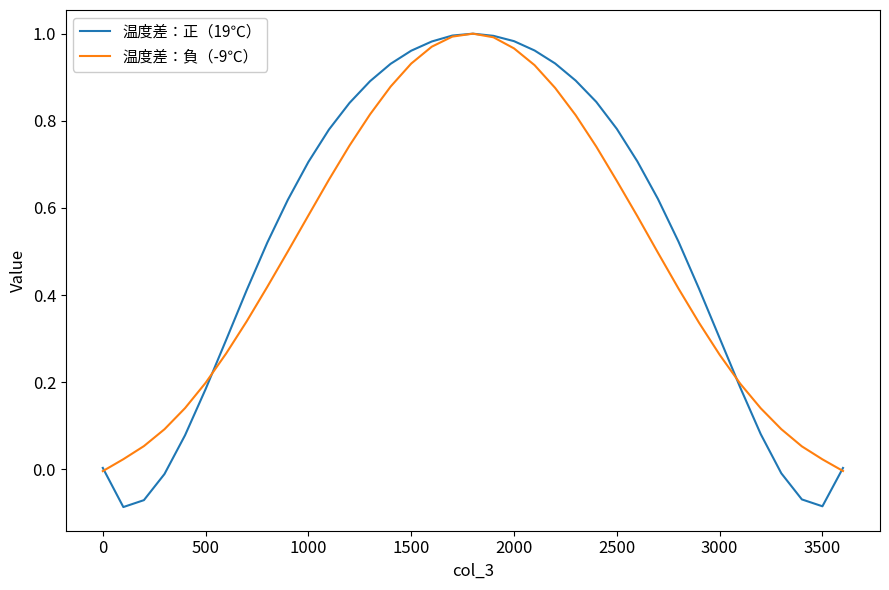

Which series has the largest range (max minus min)?

温度差：正（19℃）